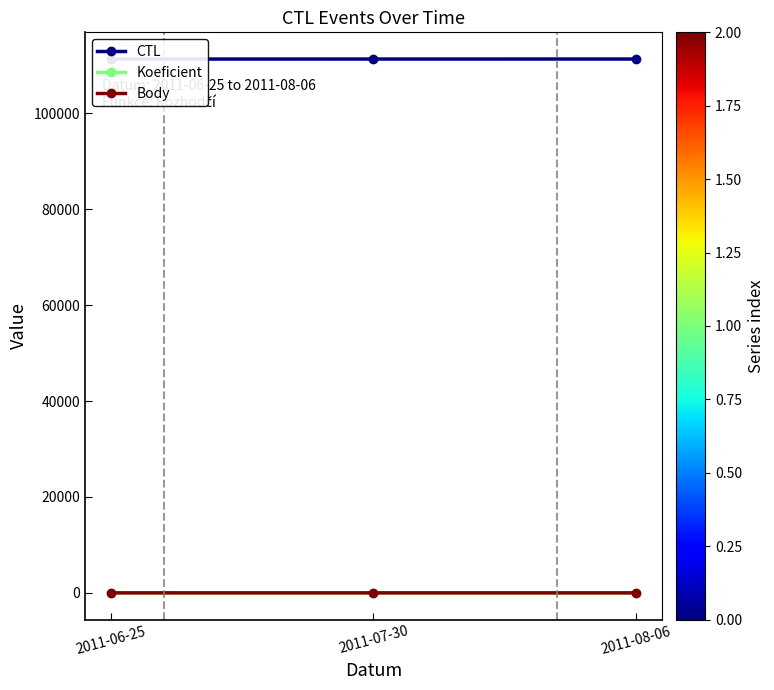

How many categories are shown in the chart?

3